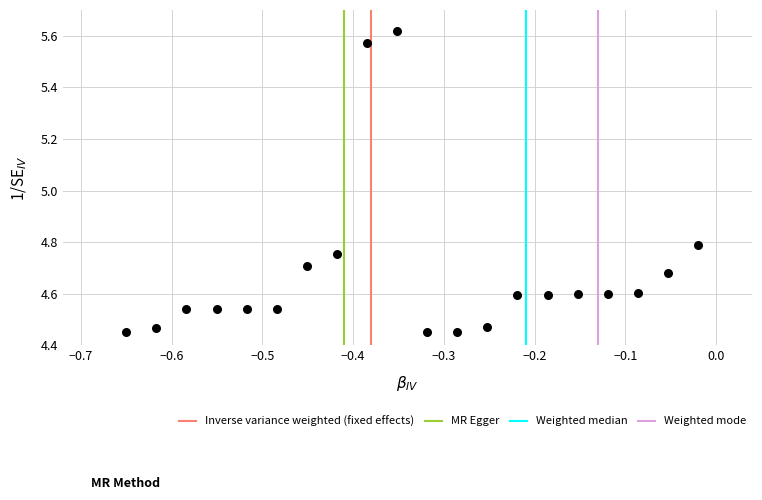

What is the range of Y values (max minus min)?

1.2